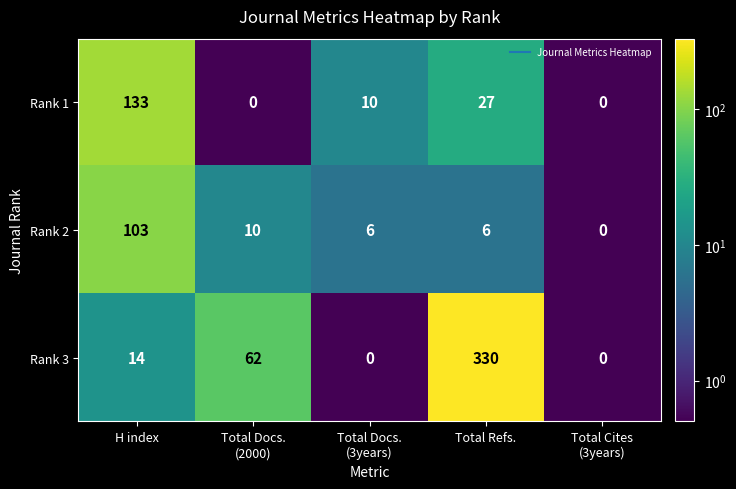

What is the average value of the Rank 3 series?

81